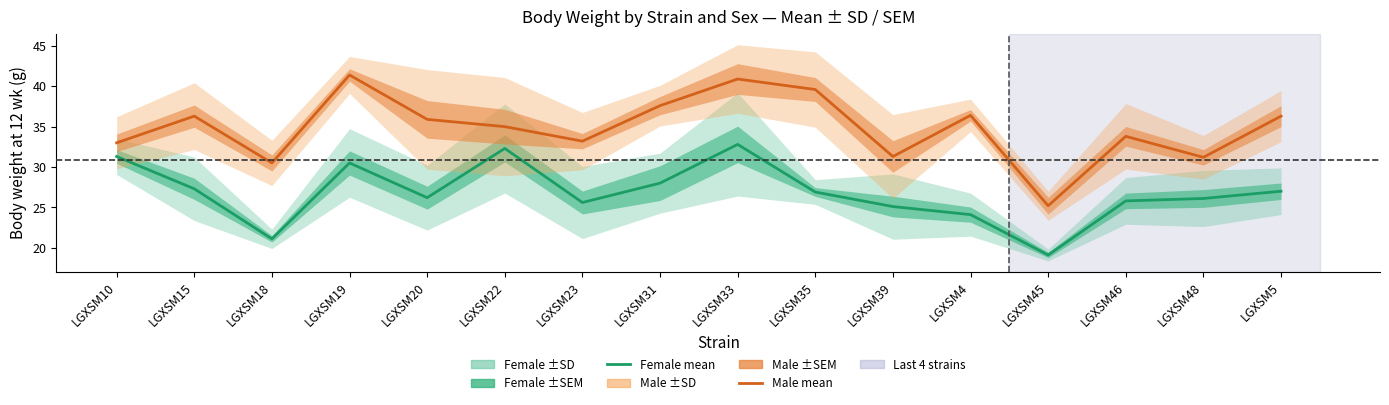

Which series has the largest total across all categories?

Male mean